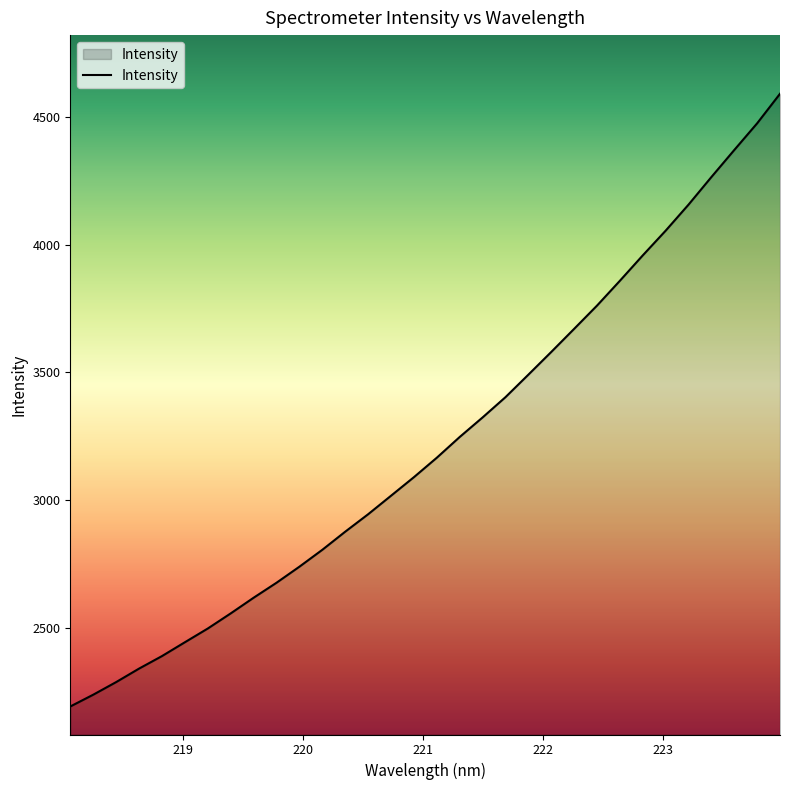

What is the greatest value displayed?

4590.3